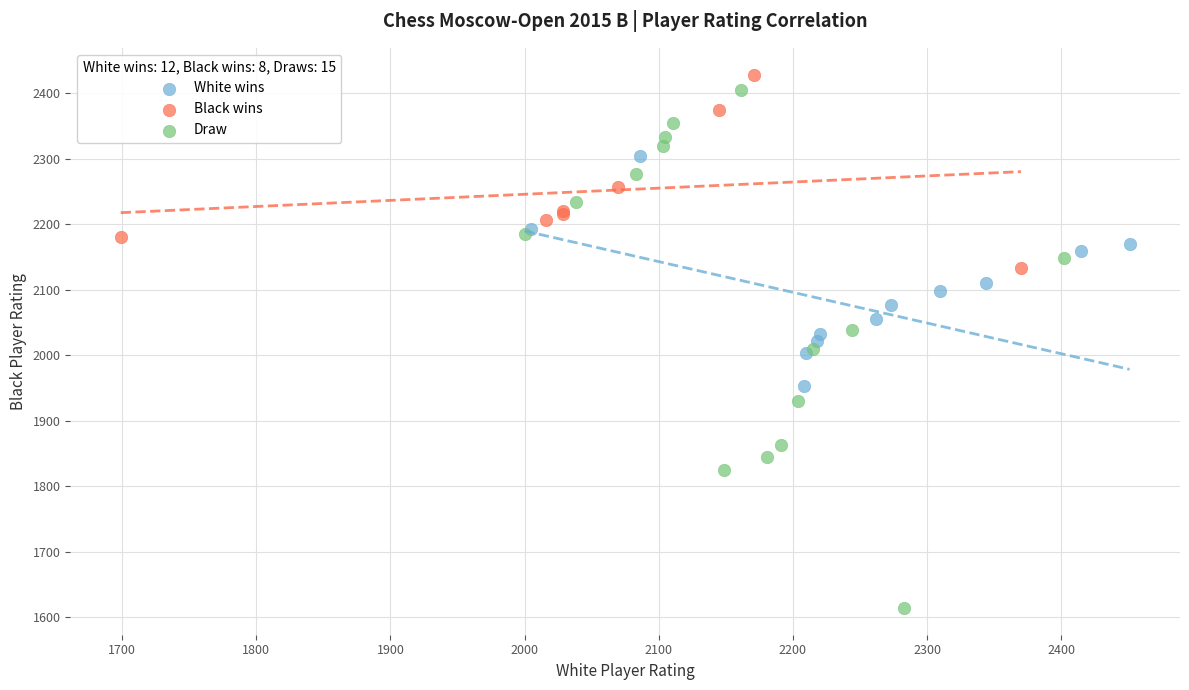

What are all the series names shown in the legend?

White wins, Black wins, Draw